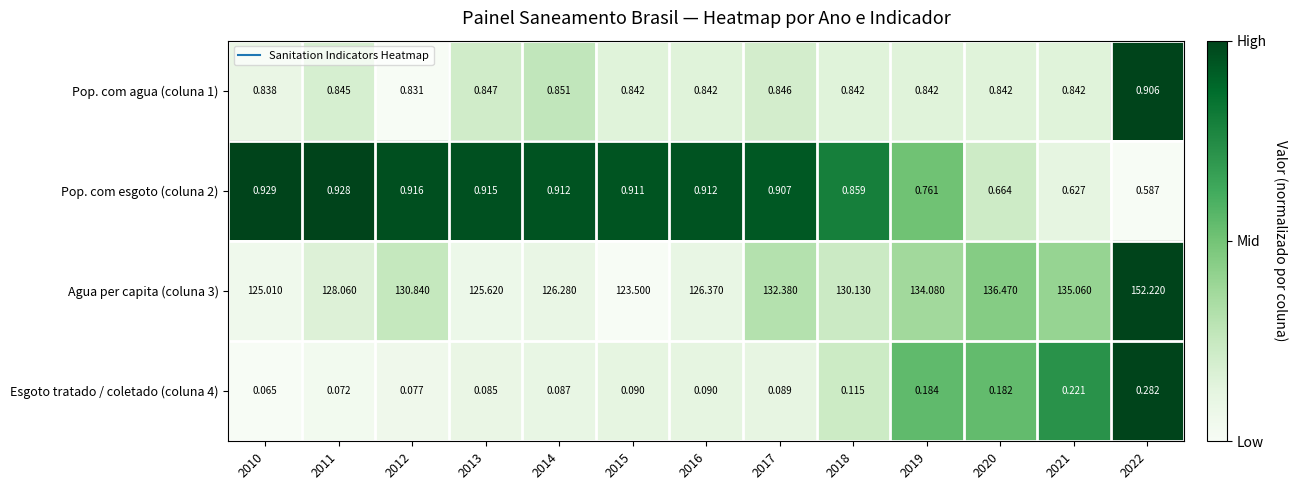

Which series changed the most between 2014 and 2019?

Agua per capita (coluna 3)